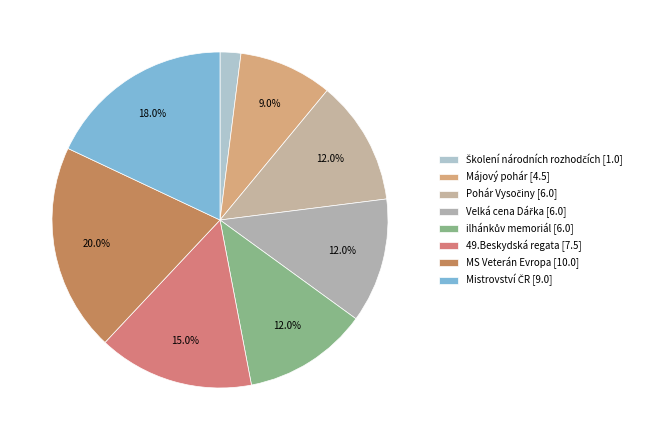

To the nearest percent, what is the difference between the largest and smallest slice percentages?

18%